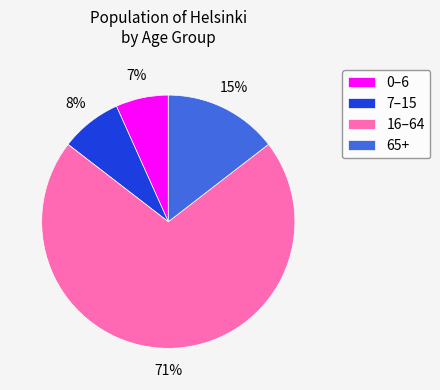

What is the largest slice in the pie chart?

16–64